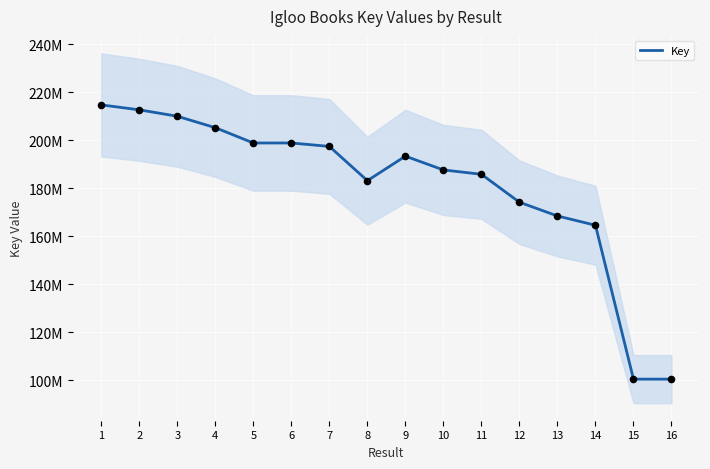

What is the change in value from 1 to 6?

-15868450